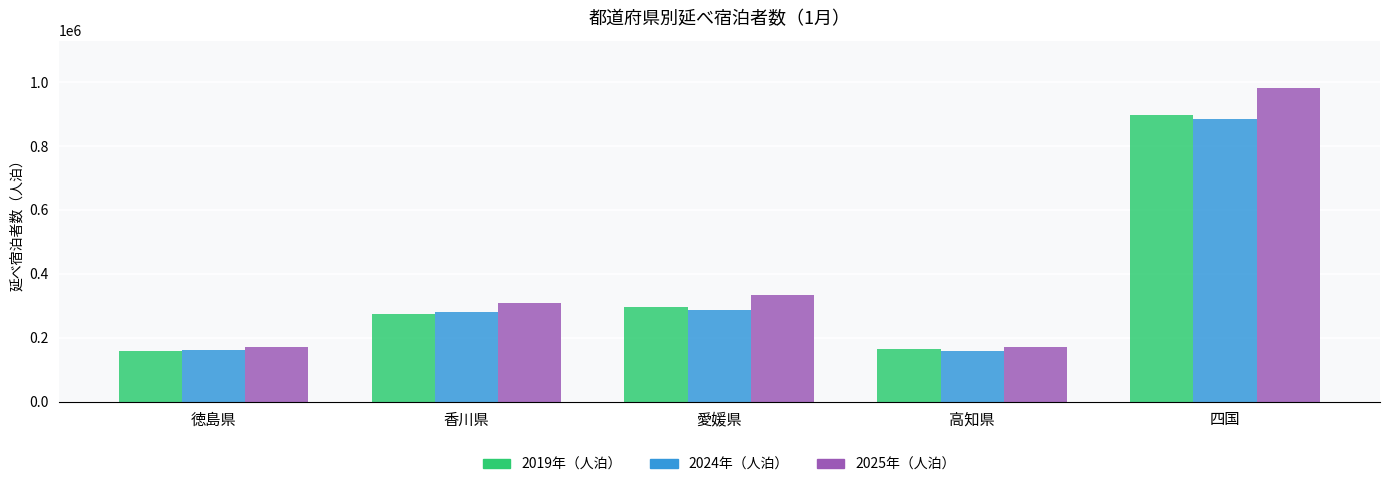

Which category has the highest value in the 2019年（人泊） series?

四国